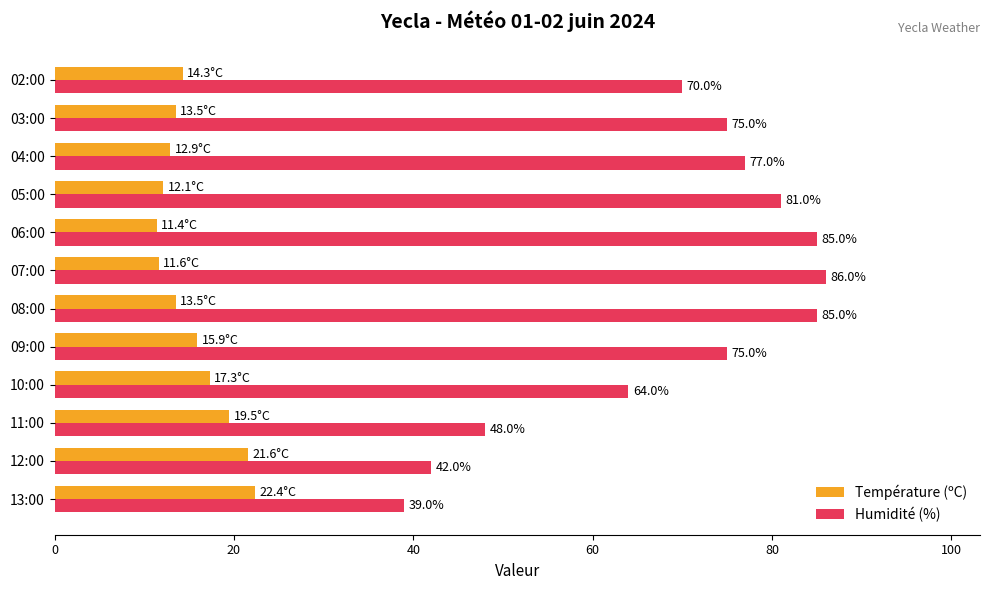

At which label does Température (ºC) reach its minimum?

06:00